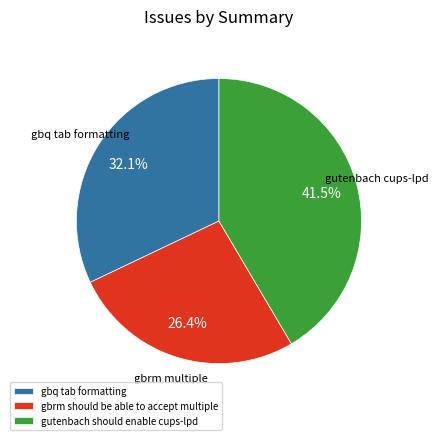

How many segments does this pie chart have?

3